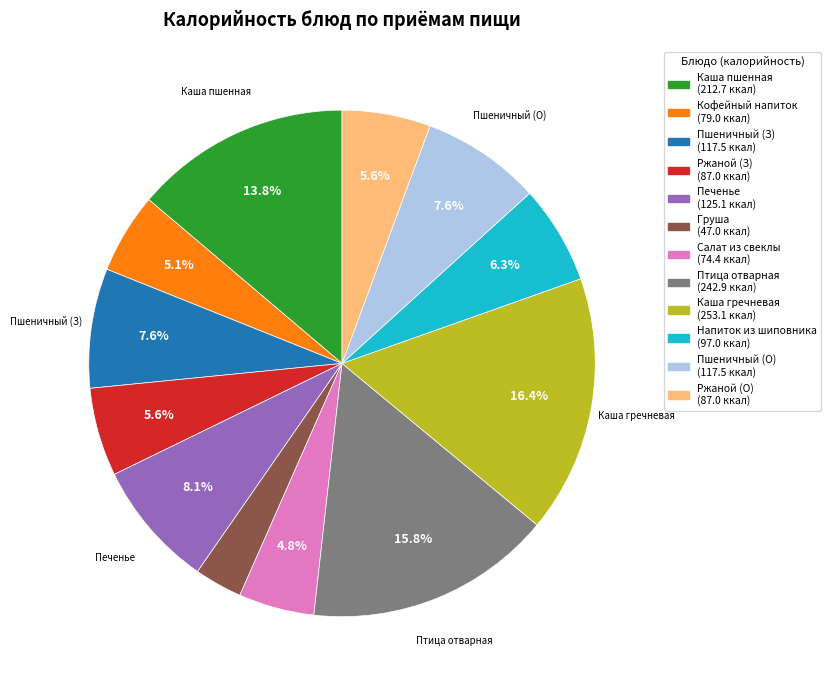

Does any single category account for the majority?

No